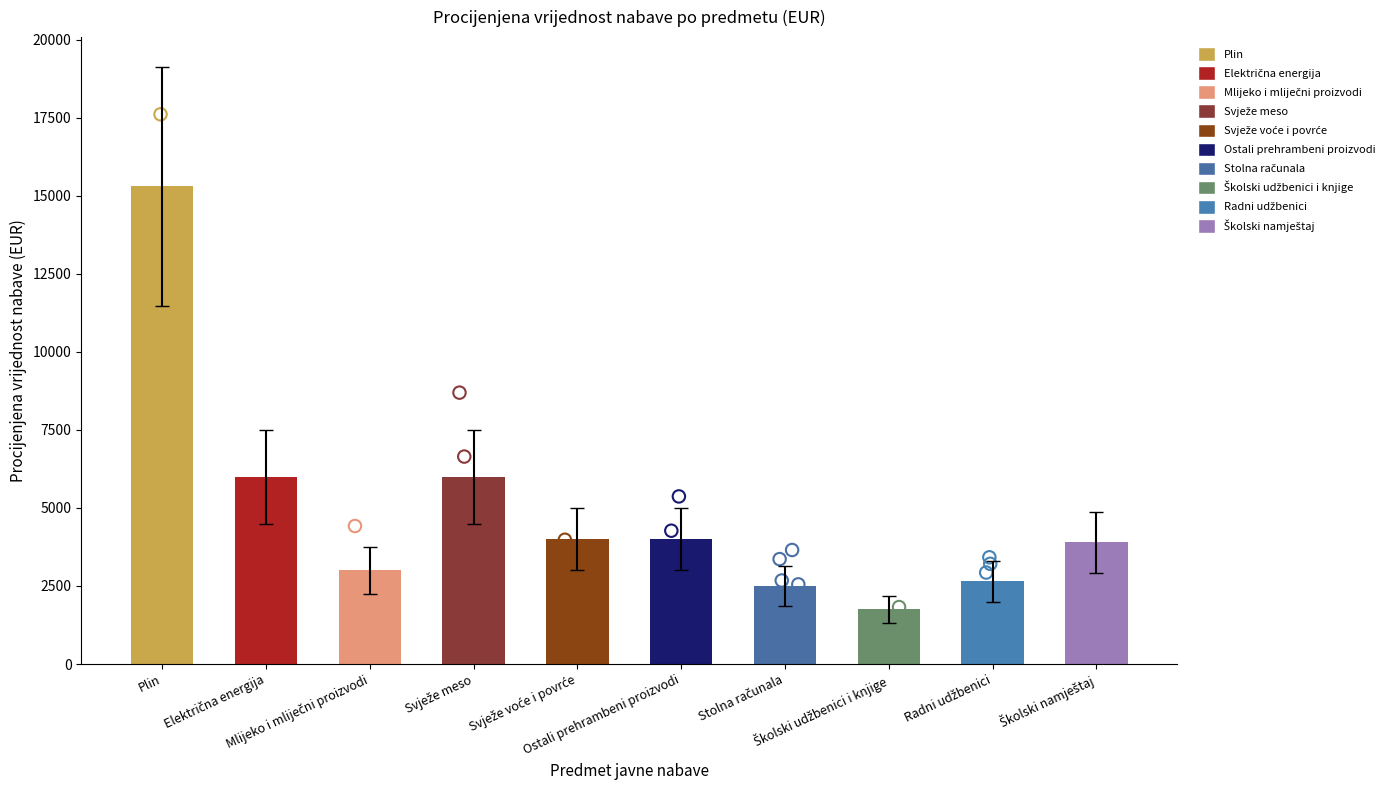

Approximately how many times larger is the value at Školski namještaj compared to Svježe meso?

0.7